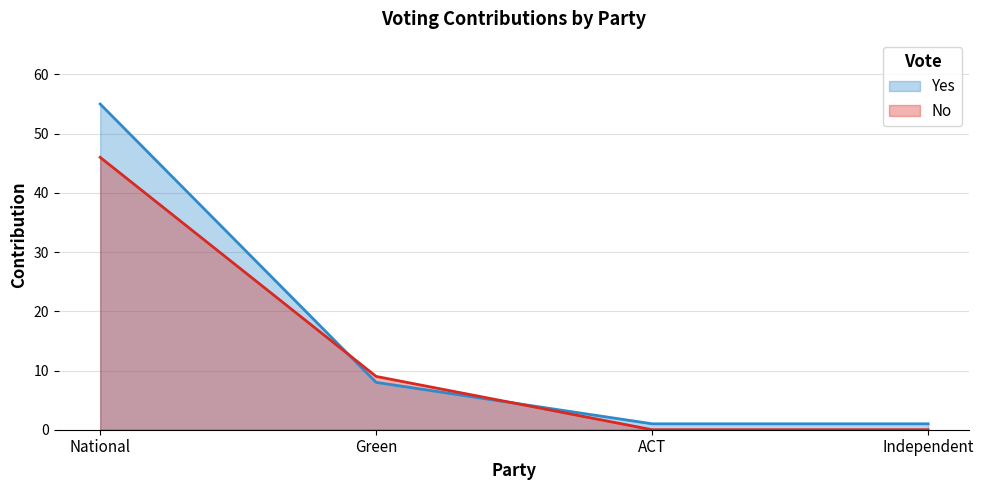

How many intersections are there between Yes and No?

2